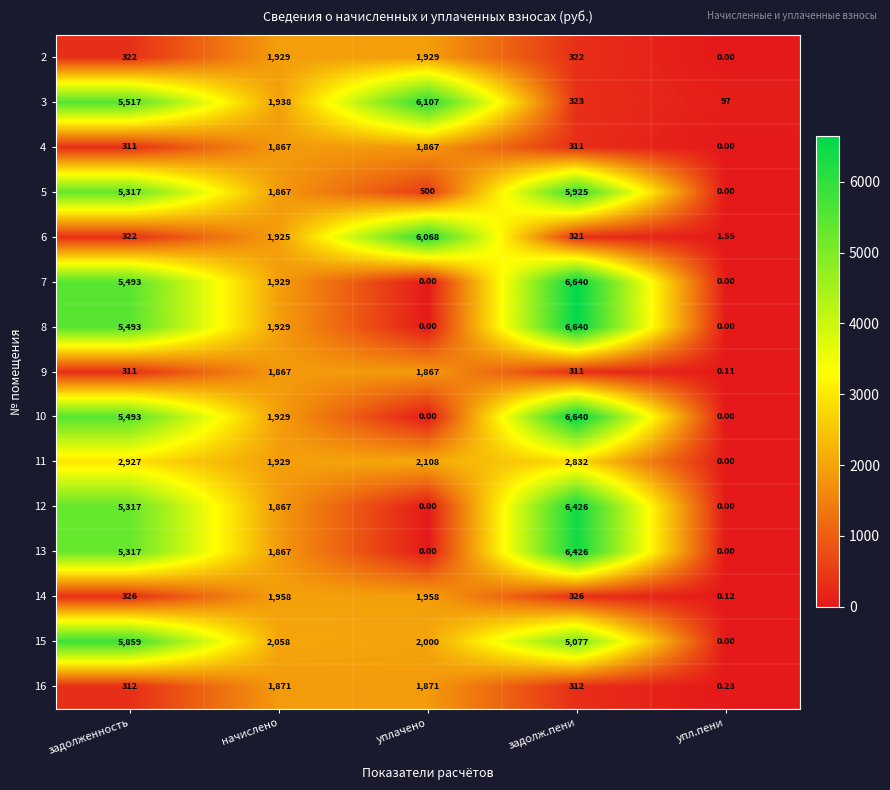

At which label does 12 first exceed 1867?

задолженность